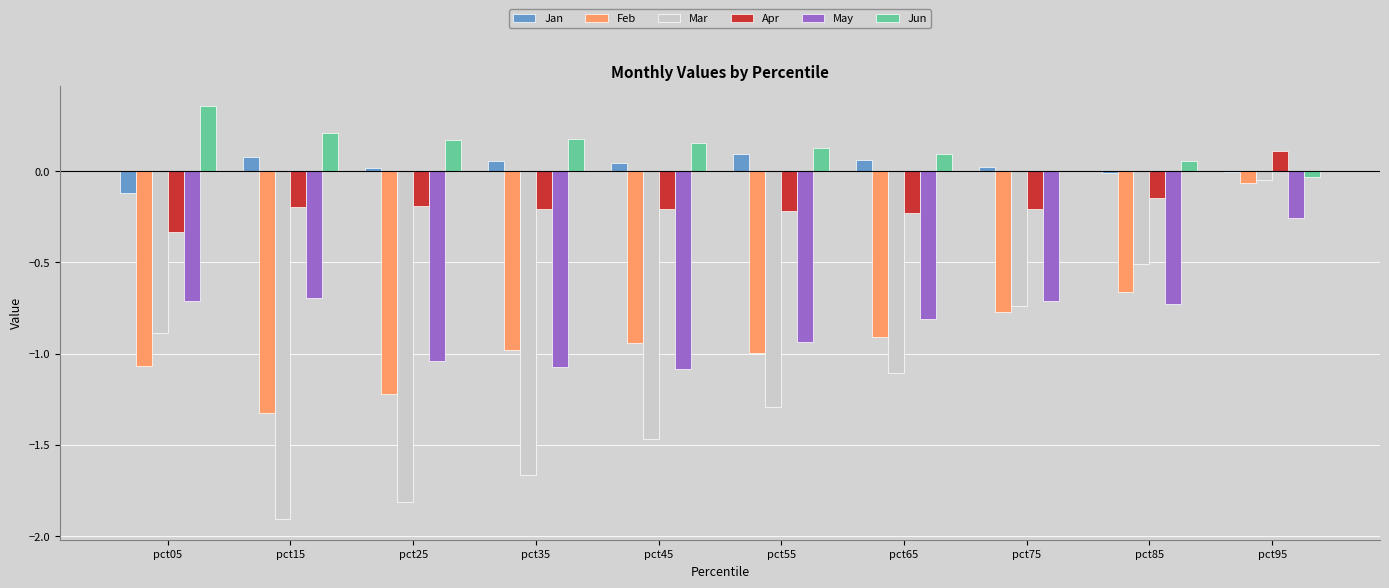

Is it true that May equals -0.7 at pct75?

True